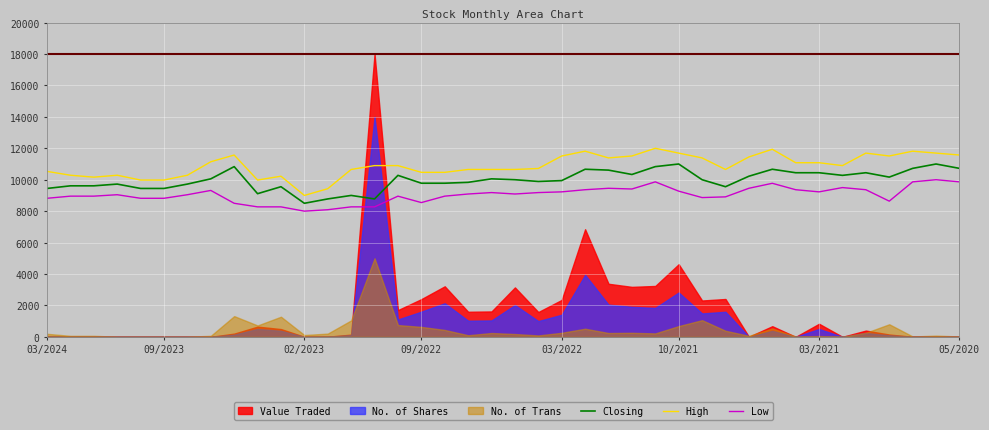

Is it true that High equals 10530.6 at 03/2024?

True